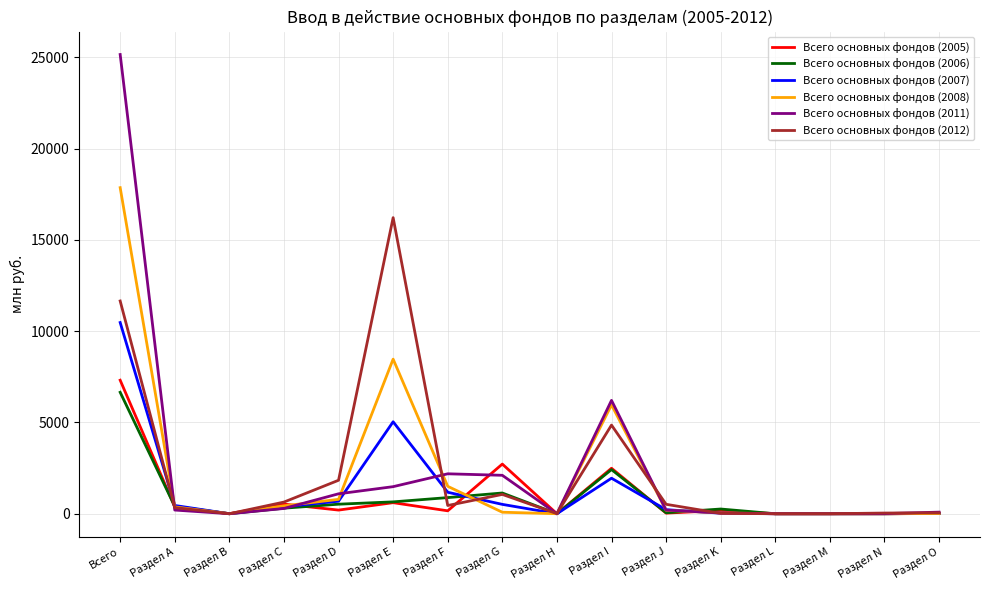

Is it true that Всего основных фондов (2007) equals 7317 at Раздел M?

False